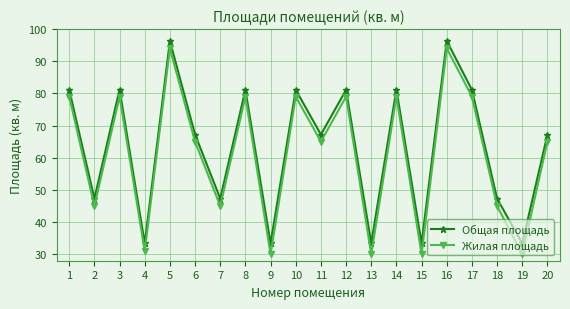

Which series has the largest range (max minus min)?

Жилая площадь